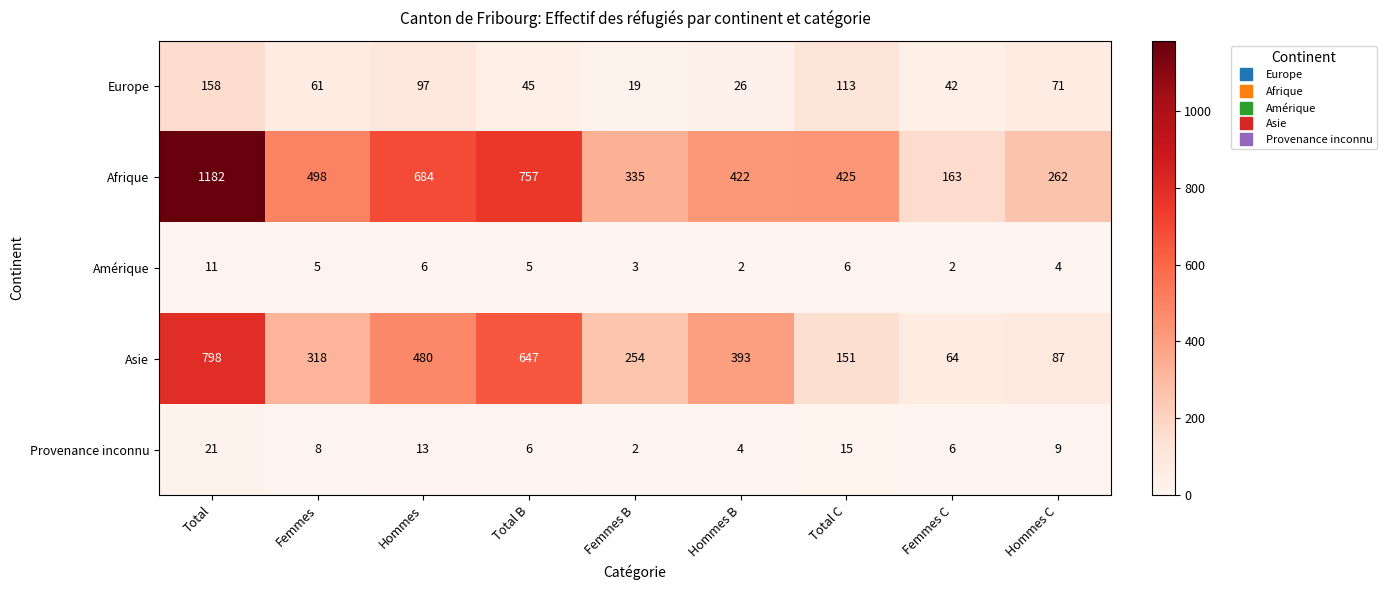

At which category is the sum across all series the highest?

Total